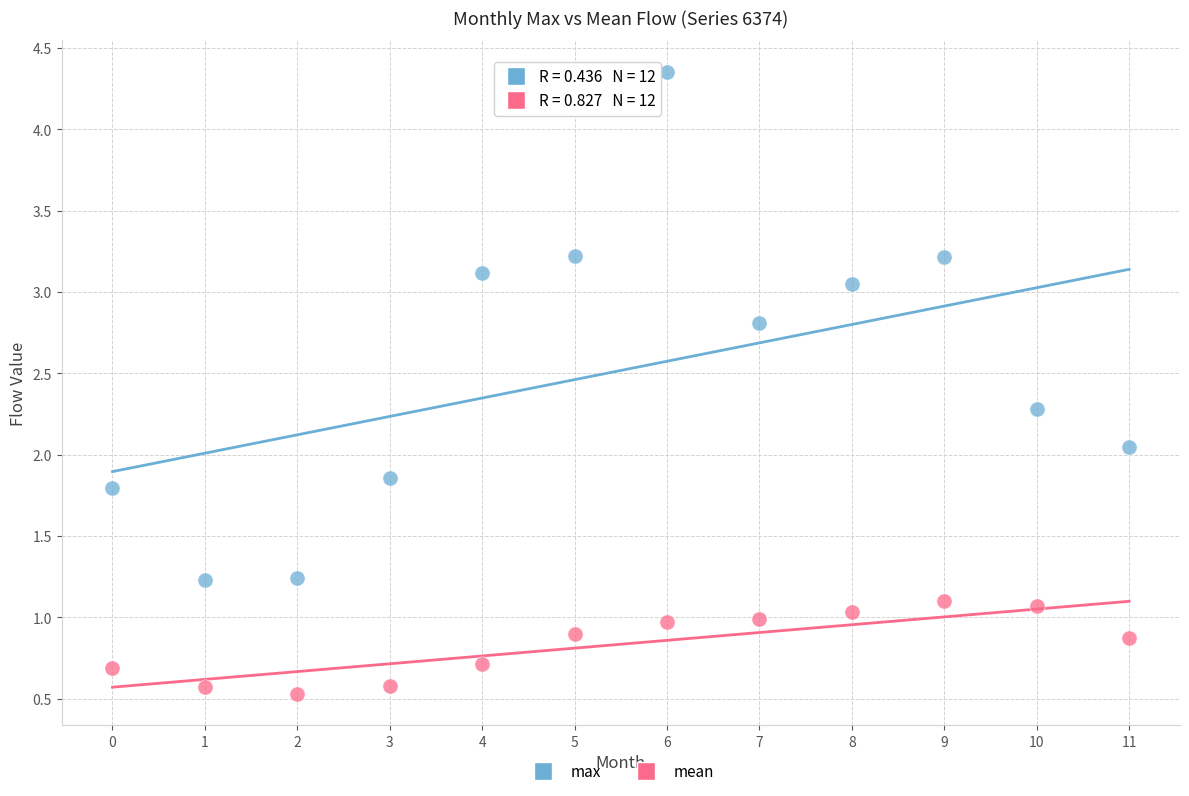

Which series contains the highest Y value?

max